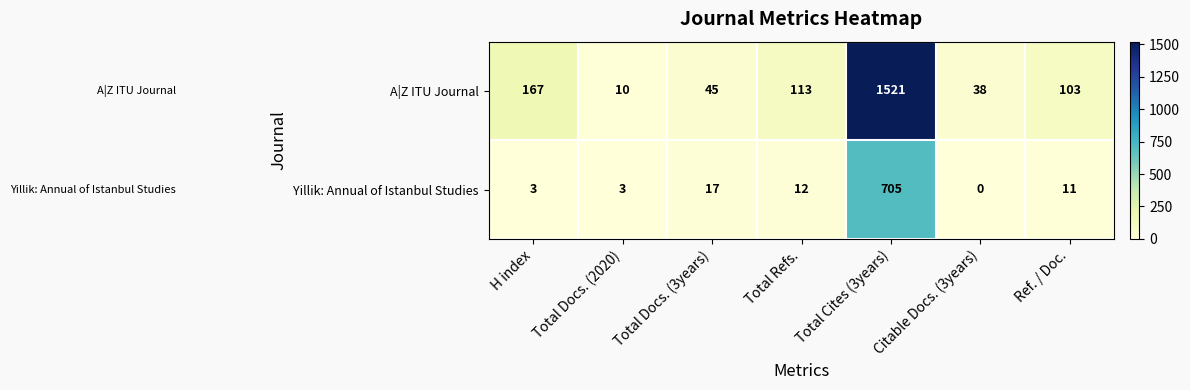

Between Total Docs. (2020) and Citable Docs. (3years), which series saw the biggest shift?

A|Z ITU Journal